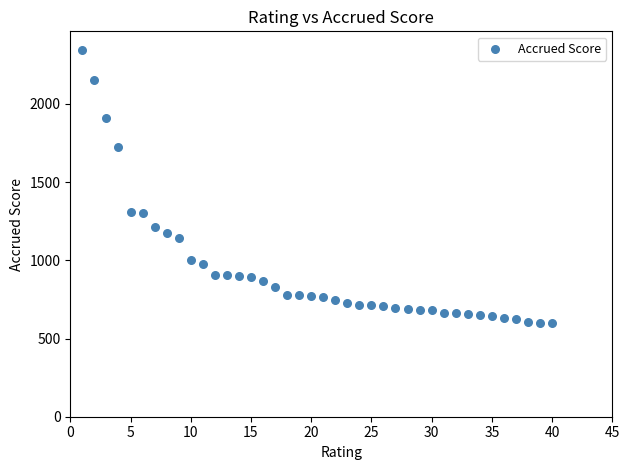

What is the range of X values (max minus min)?

39